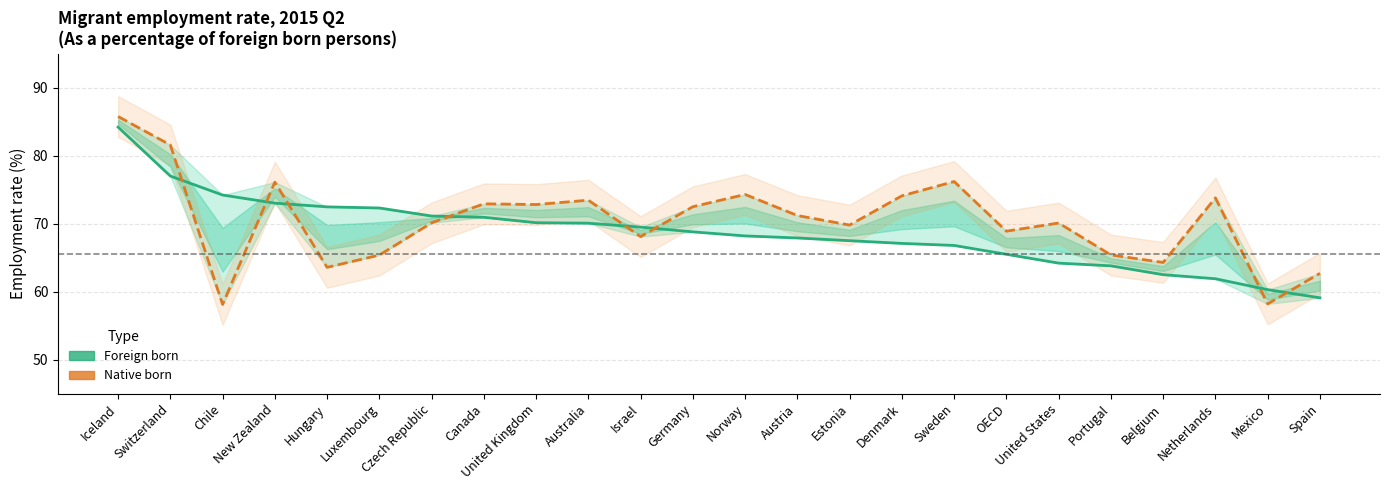

Where do Native born and Foreign born first cross each other?

Switzerland and Chile